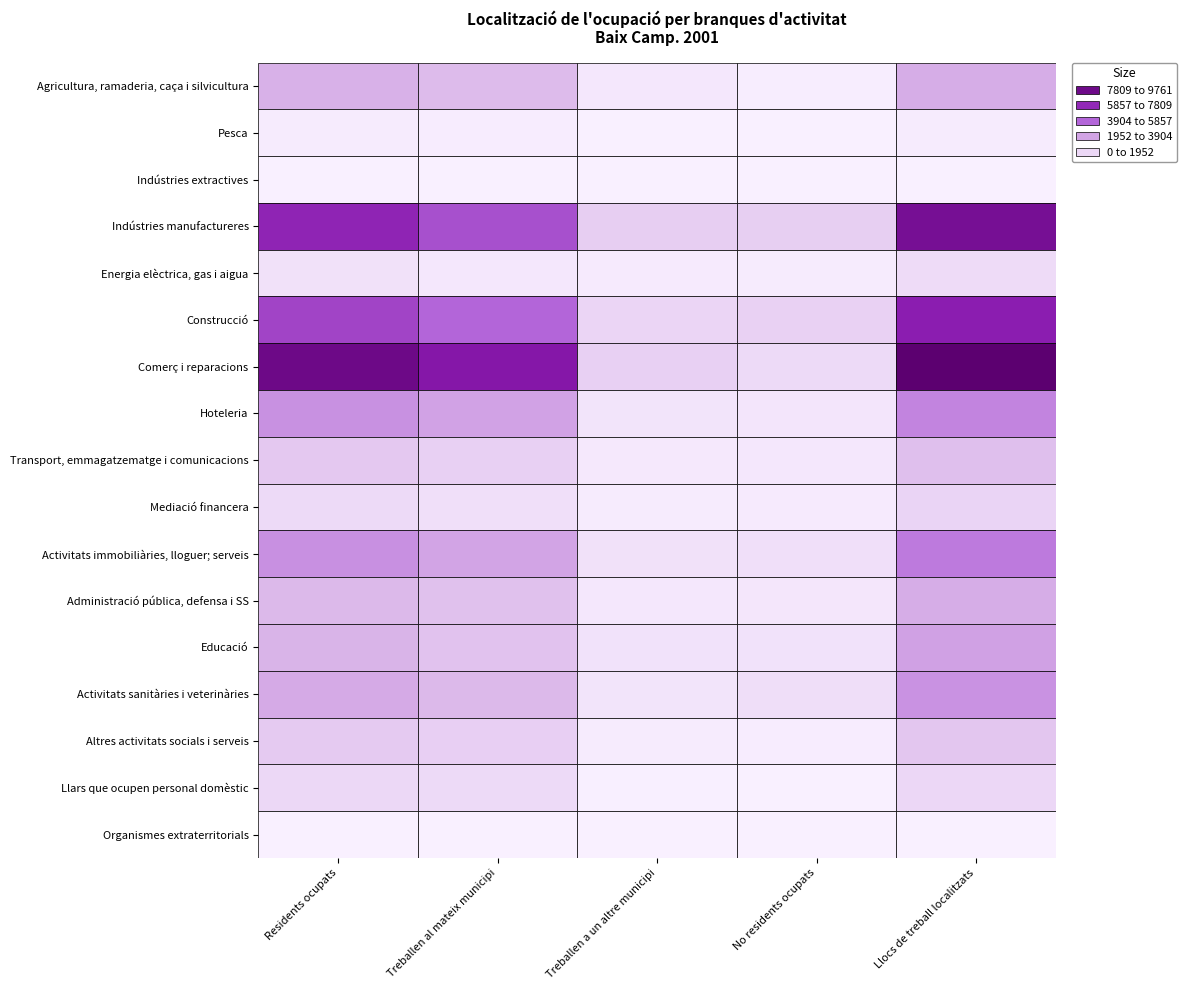

The value of Pesca at Agricultura, ramaderia, caça i silvicultura is 269. True or false?

False